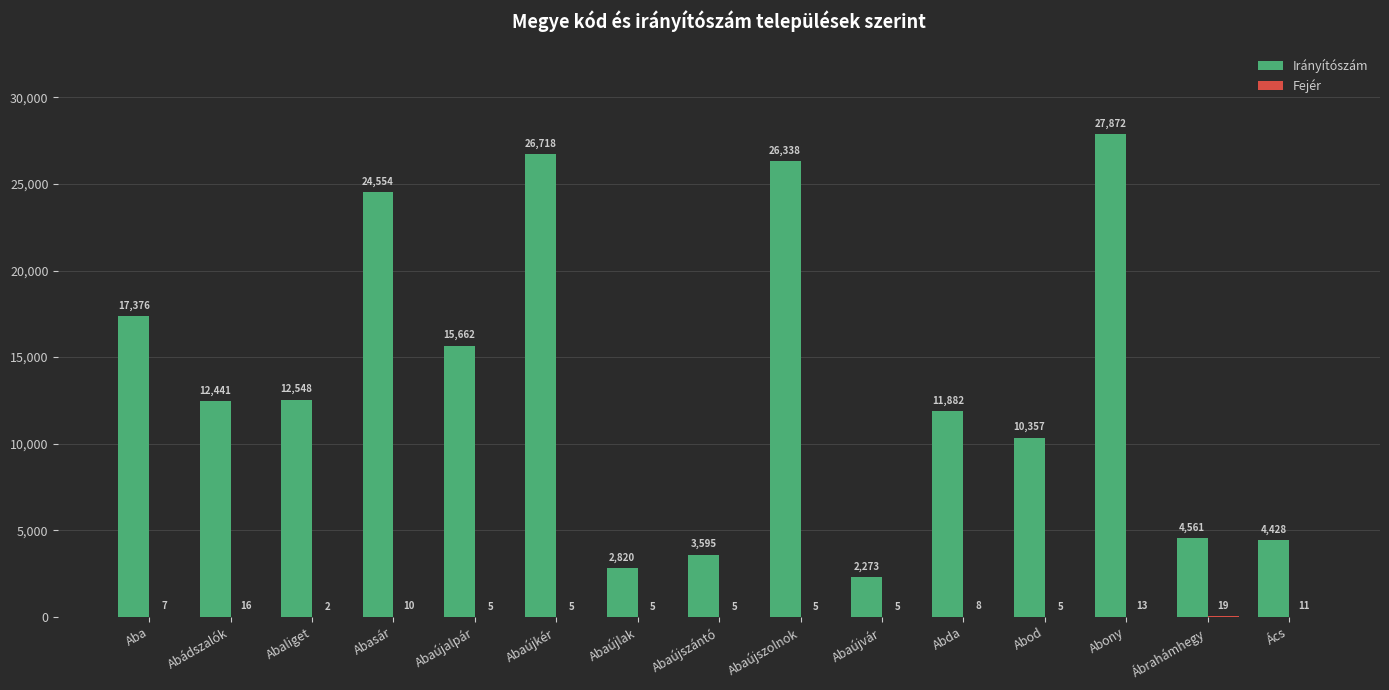

Where does the Irányítószám series first go above 12441?

Aba